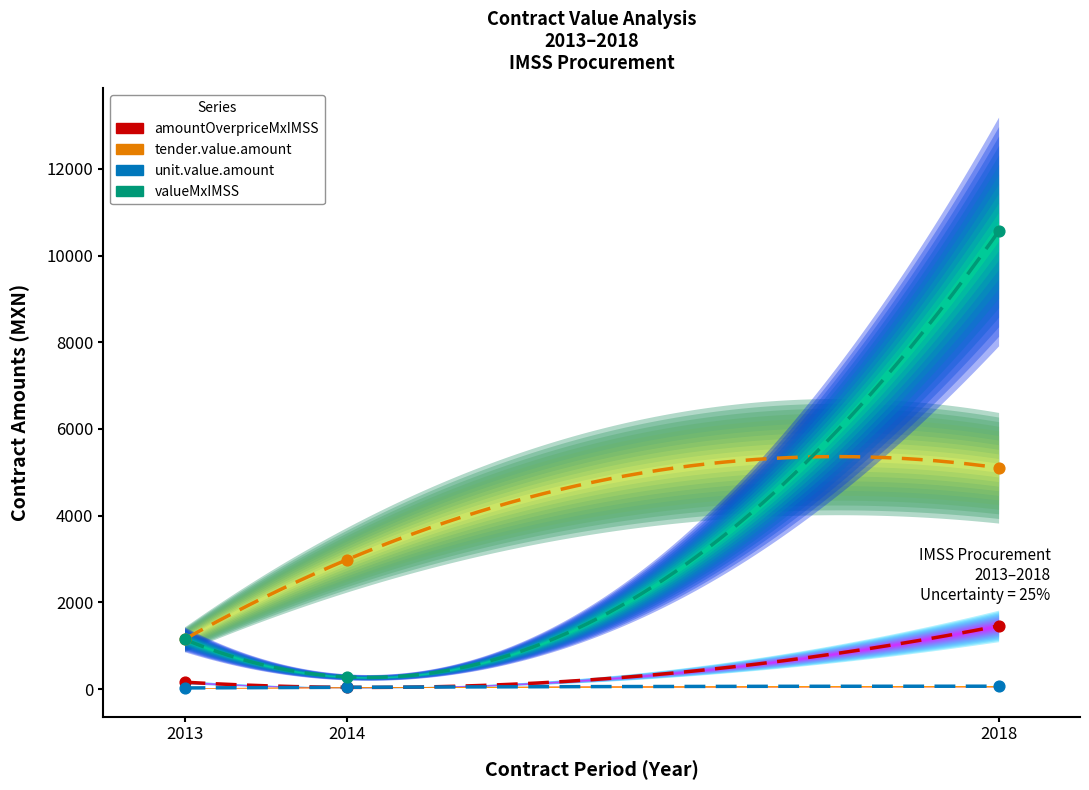

At which category is the sum across all series the highest?

2018